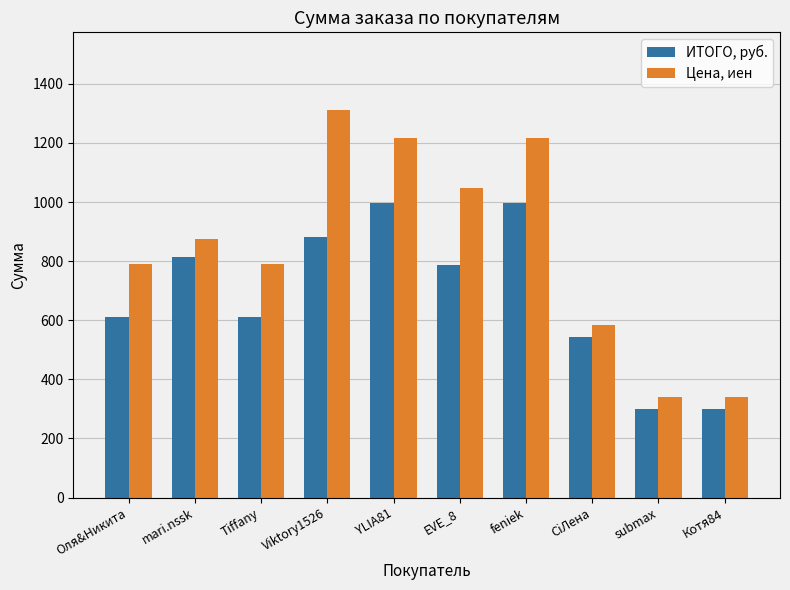

Between YLIA81 and EVE_8, which series saw the biggest shift?

ИТОГО, руб.